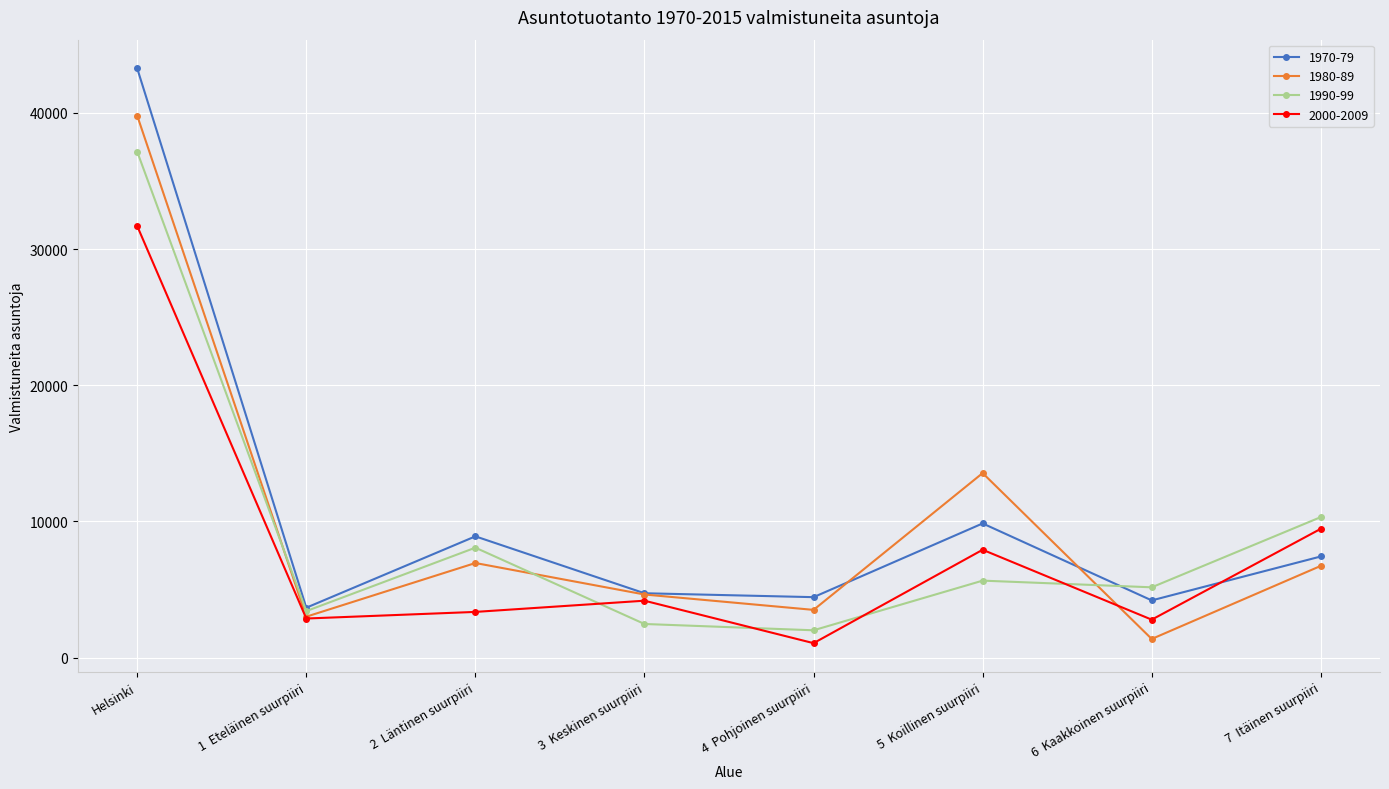

Which series has the largest range (max minus min)?

1970-79